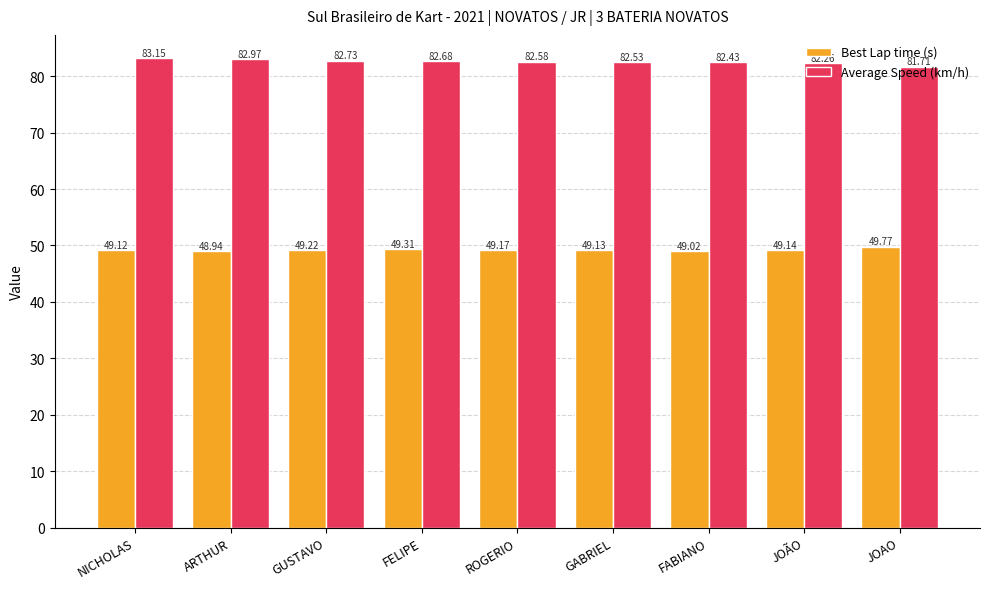

Reading left to right, extract all data points from this chart.

Best Lap time (s): 49.1	48.9	49.2	49.3	49.2	49.1	49.0	49.1	49.8
Average Speed (km/h): 83.2	83.0	82.7	82.7	82.6	82.5	82.4	82.3	81.7